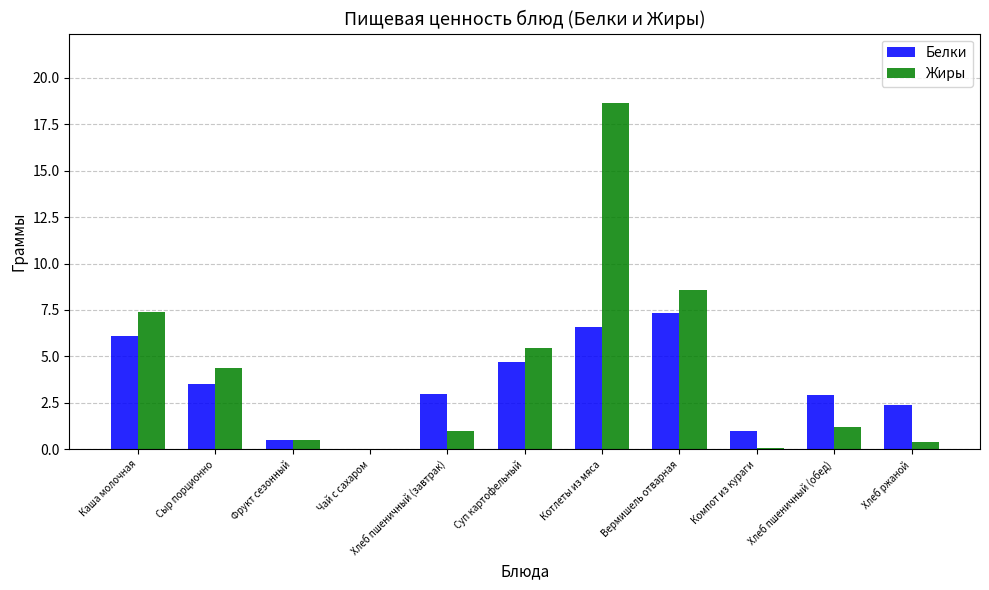

Is the value of Жиры at Компот из кураги greater than the value of Белки at Компот из кураги?

No